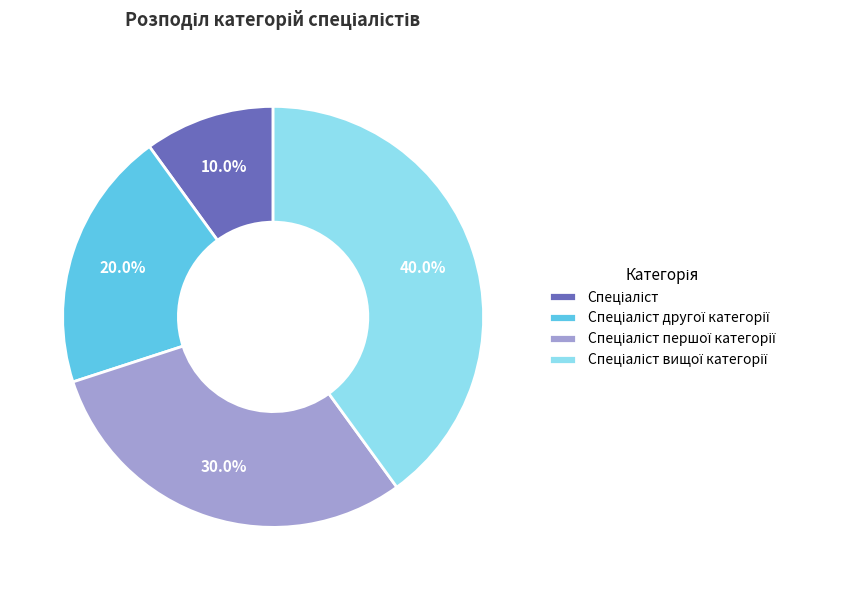

Does any single category account for the majority?

No